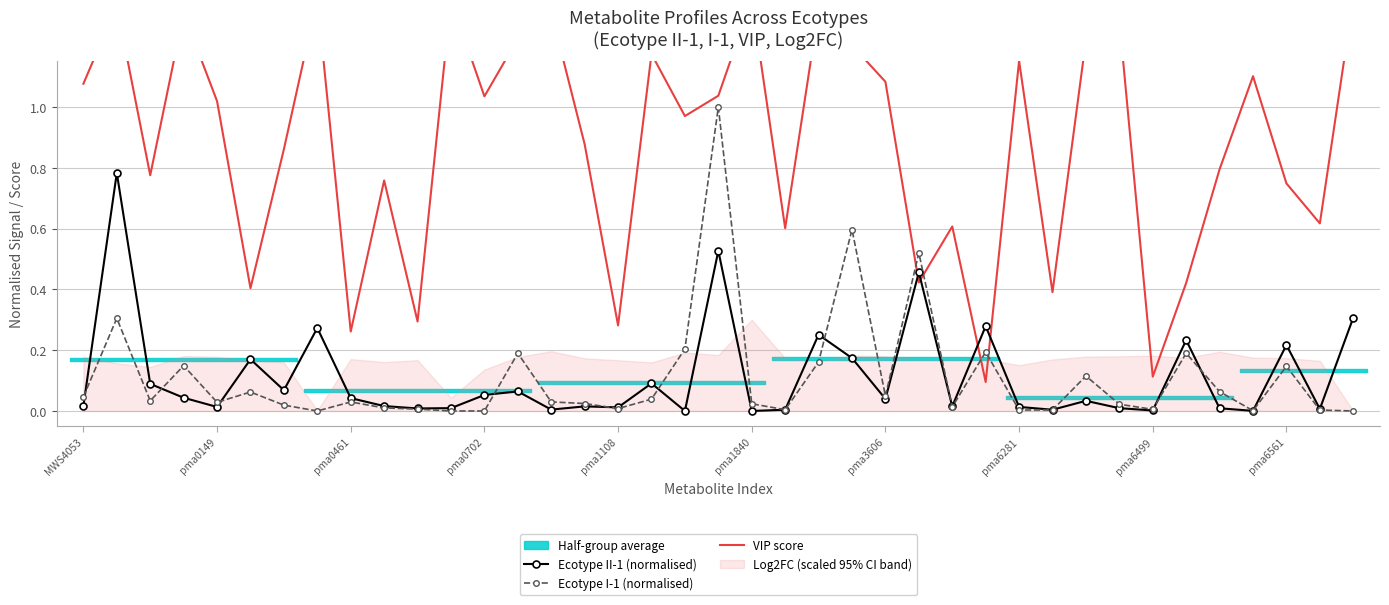

At which category does Ecotype II-1 (normalised) reach its first local valley?

pma0149